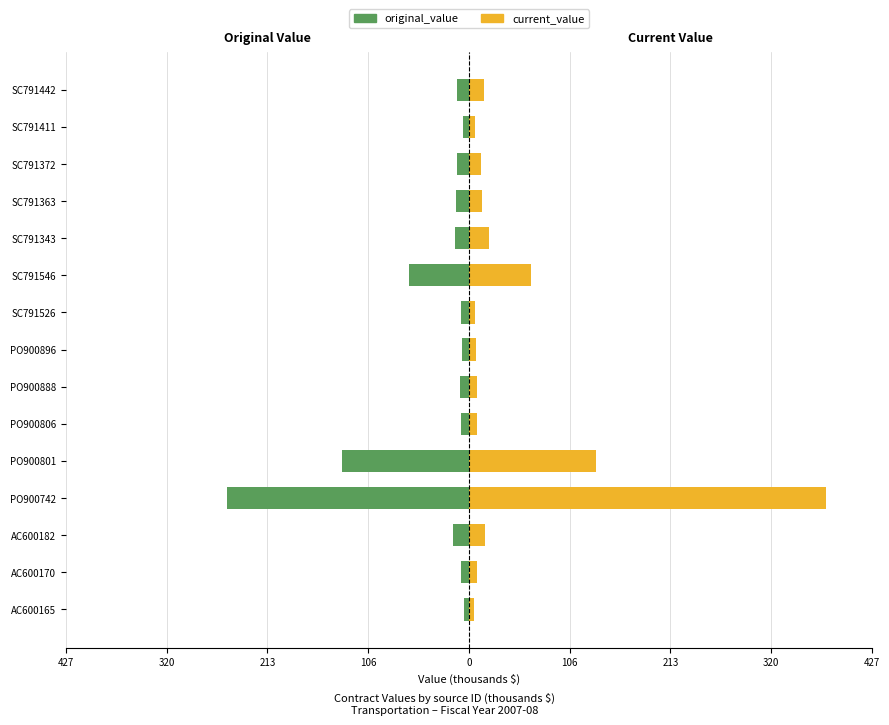

How many values in the current_value series exceed 12?

8